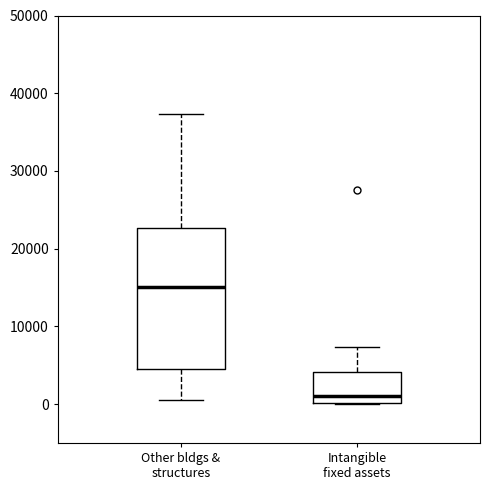

Reading left to right, read every box against the y-axis: the position of its median line, the range the box covers, and the ends of its whiskers. The values are not printed on the chart, so give them approximately, as read against the axis.

Other bldgs & structures: median 15000, box 4000 to 23000, whiskers 0 to 37000
Intangible fixed assets: median 1000, box 0 to 4000, whiskers 0 to 7000